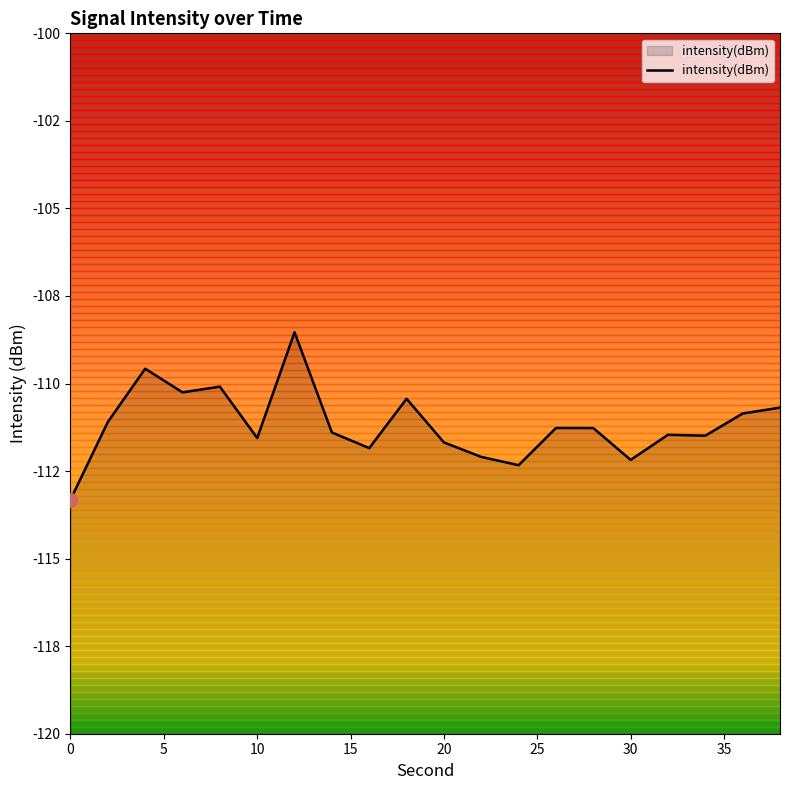

Is it true that the value at 14 is -45.1?

False